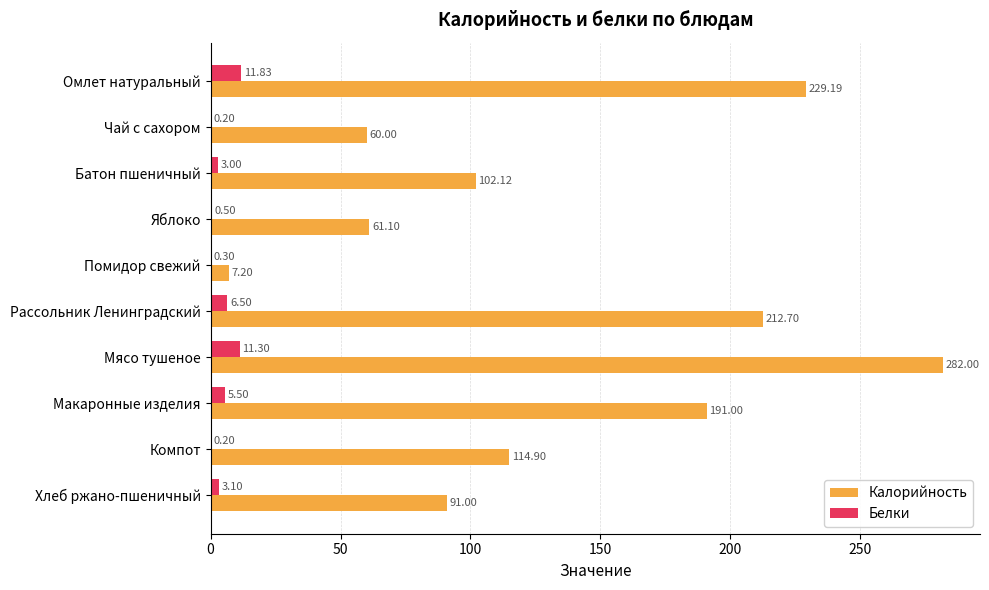

Which category has the highest value across all series?

Мясо тушеное